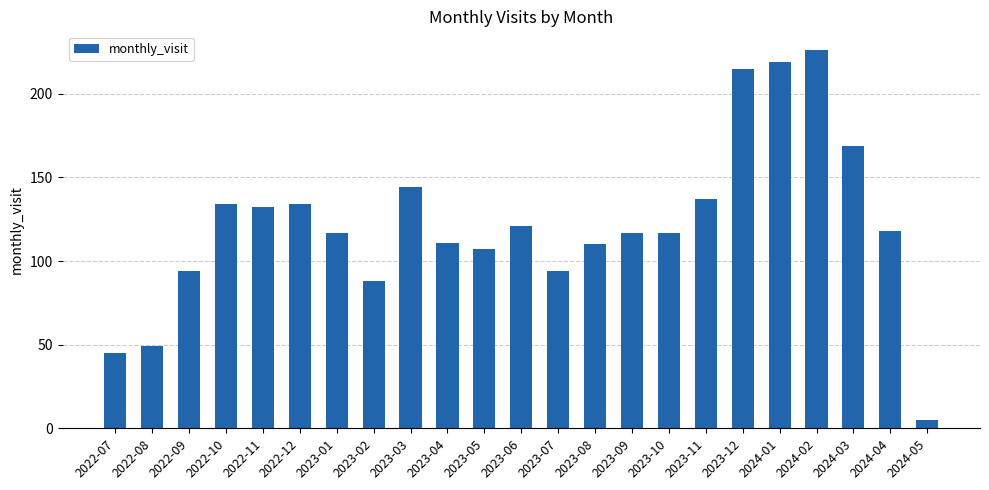

The value at 2023-04 is 71. True or false?

False